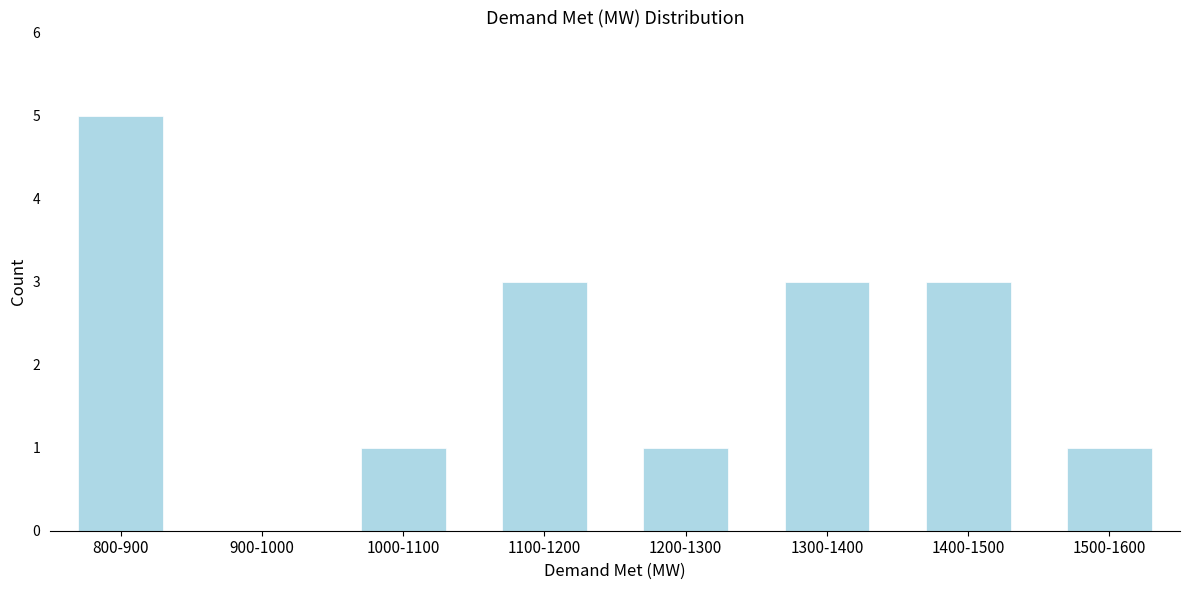

Reading left to right, list all the values displayed in this chart.

800-900=5	900-1000=0	1000-1100=1	1100-1200=3	1200-1300=1	1300-1400=3	1400-1500=3	1500-1600=1